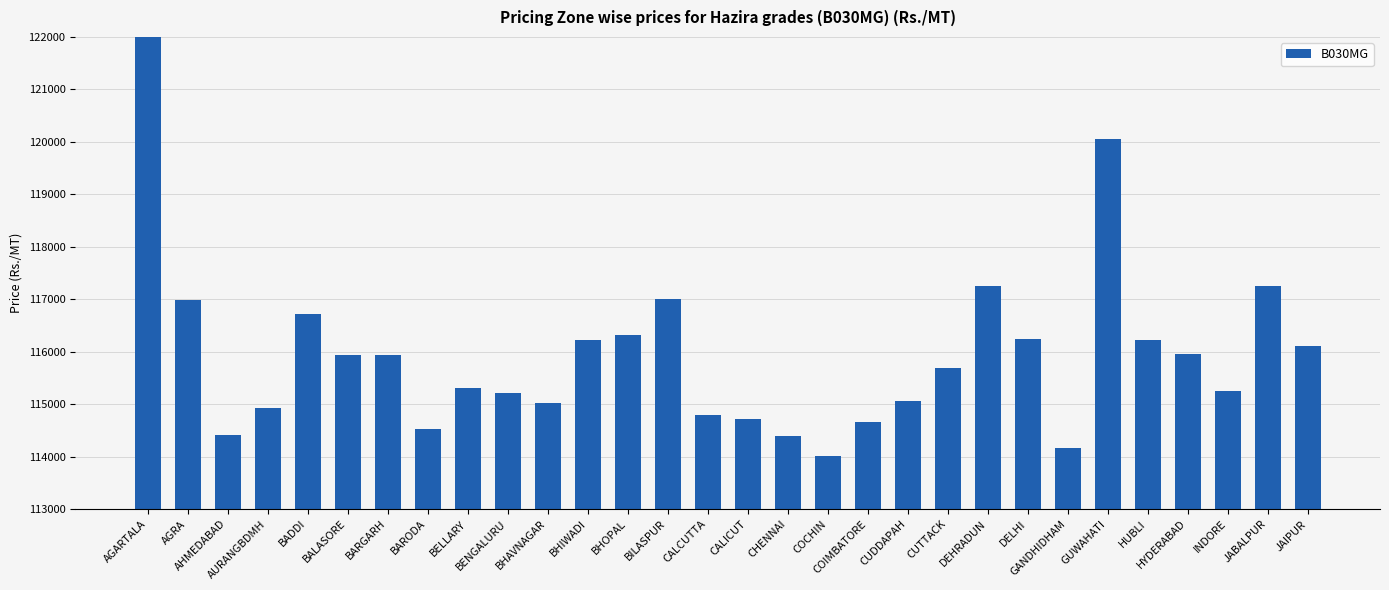

What is the difference between the values at HUBLI and COIMBATORE?

1553